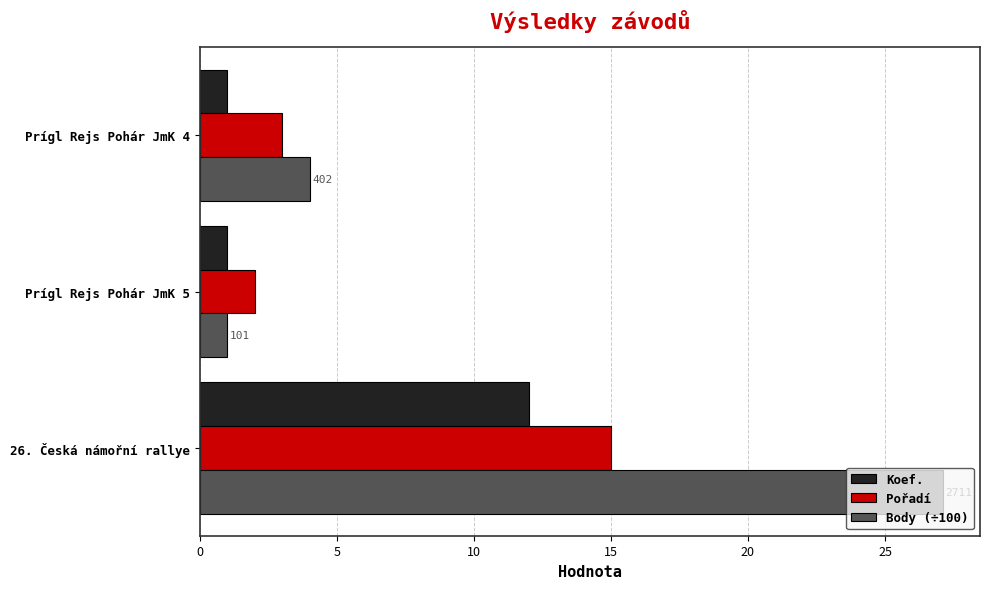

Rank the series by their maximum value, from lowest to highest.

Koef., Pořadí, Body (÷100)